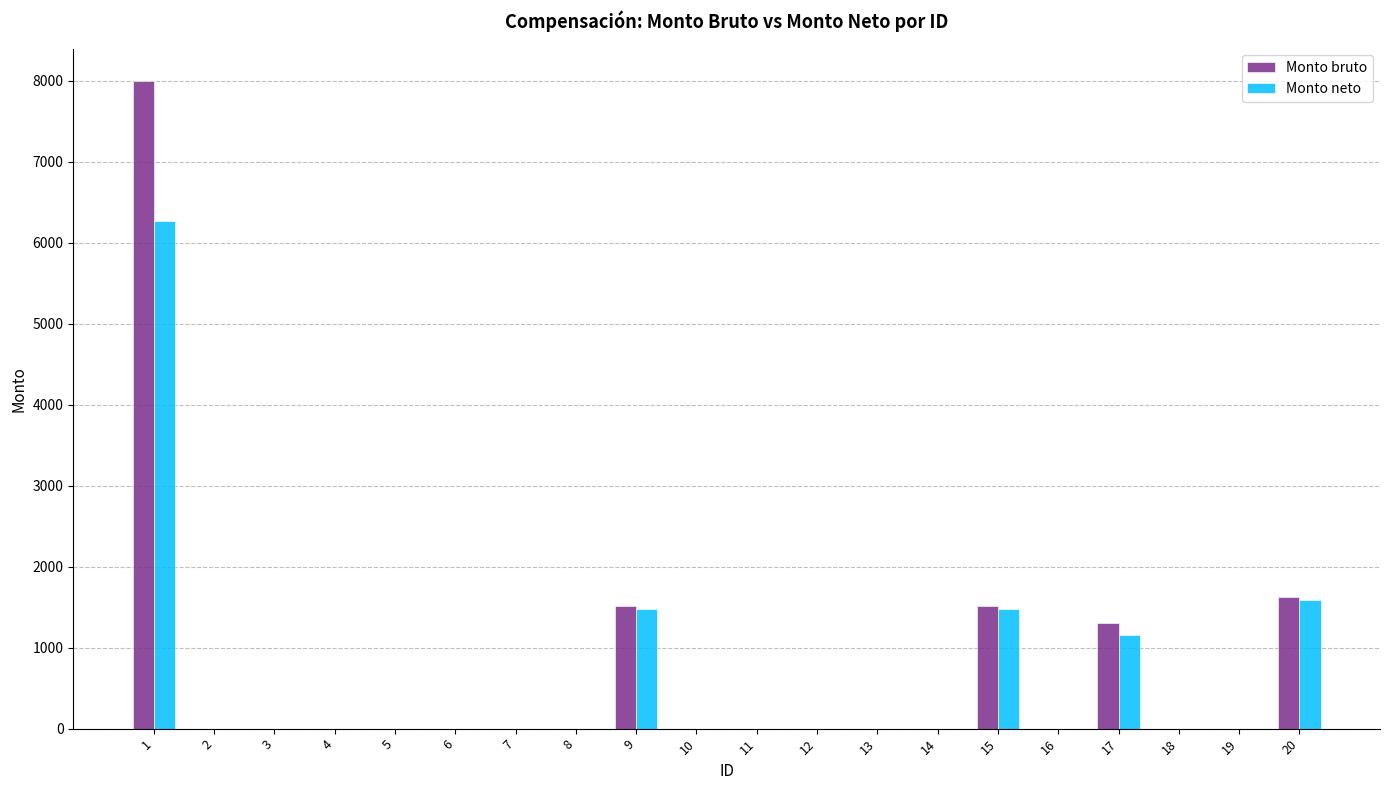

The value of Monto neto at 15 is 2265.8. True or false?

False